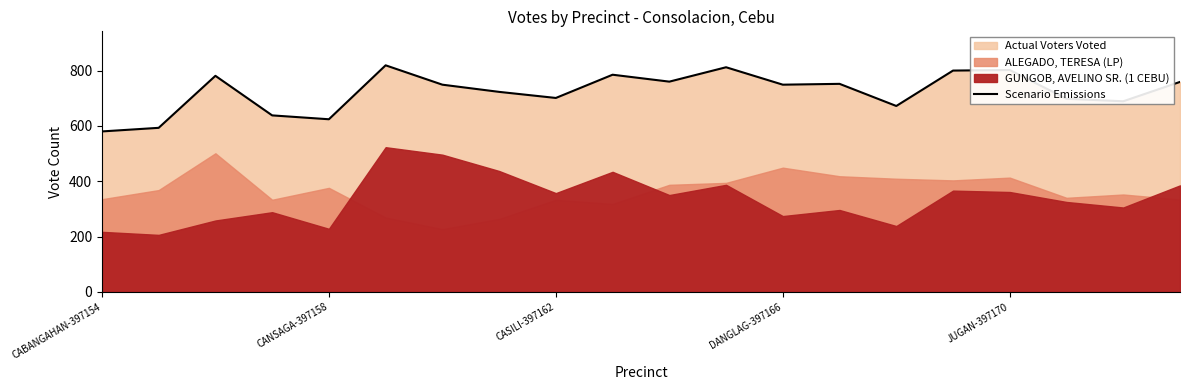

What is the approximate value at 11, to the nearest 5?

810